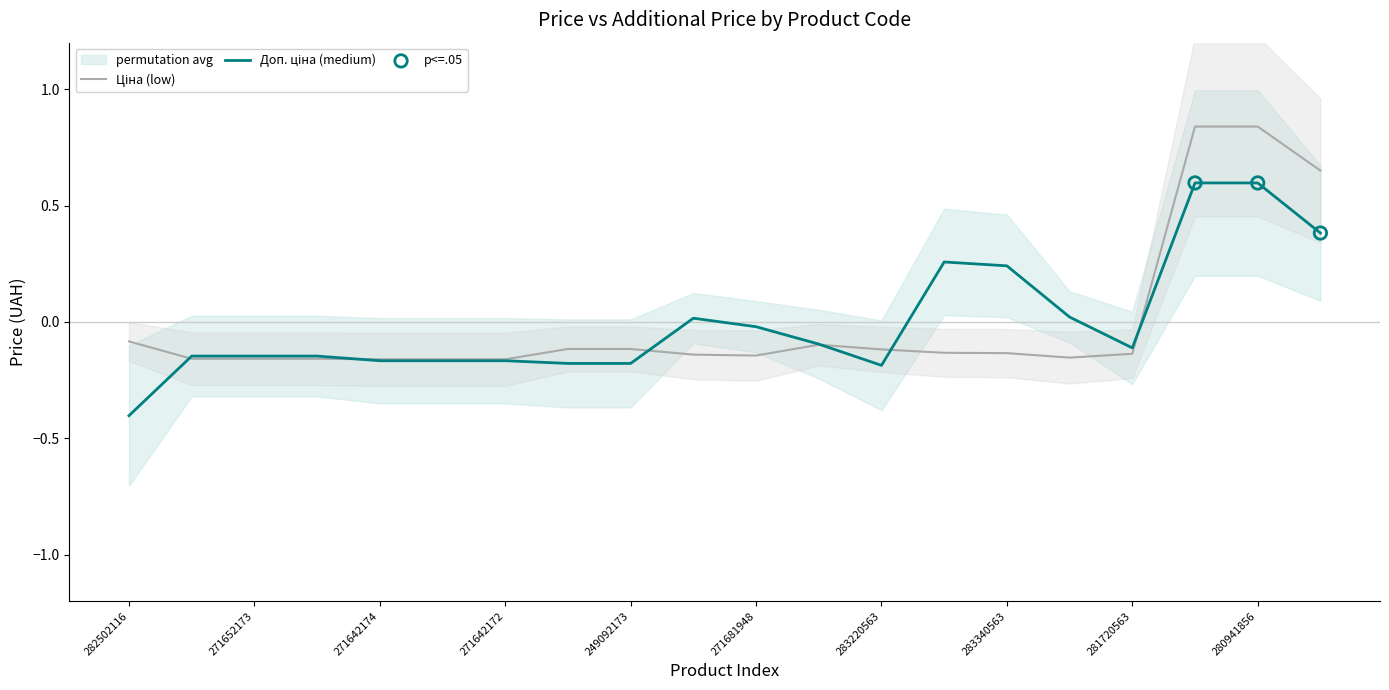

Which series has the largest total across all categories?

Ціна